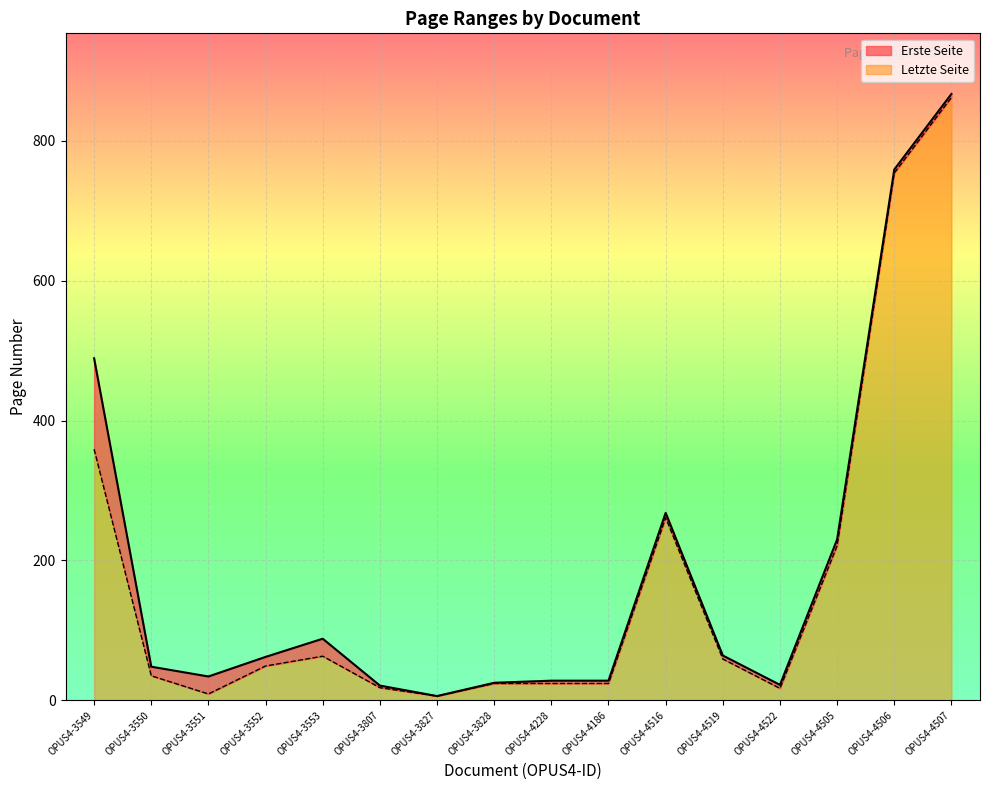

How many values in the Erste Seite series are below 49?

8